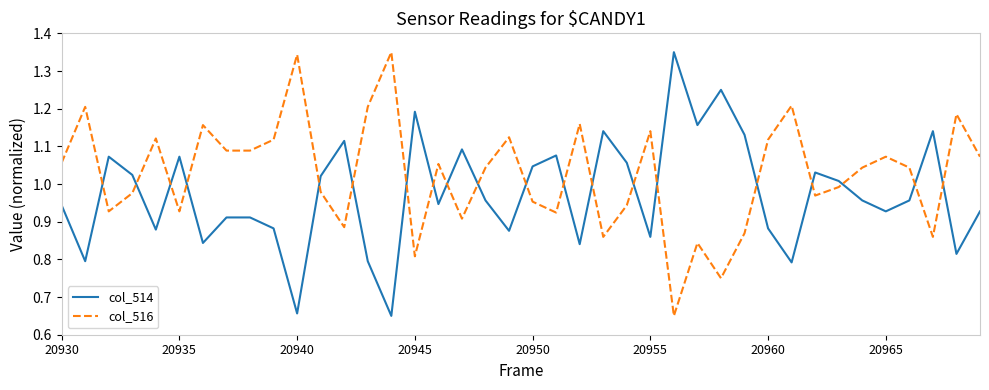

Which series ends up on top after the final intersection of col_514 and col_516?

col_516